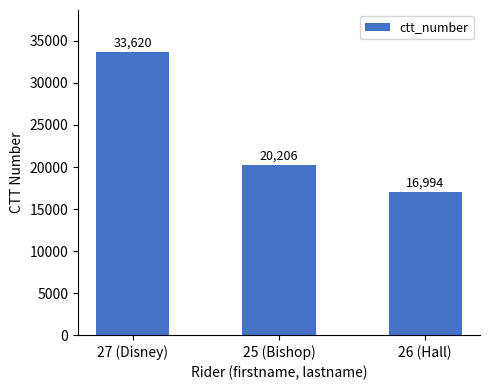

Which has a higher value, 27 (Disney) or 25 (Bishop)?

27 (Disney)